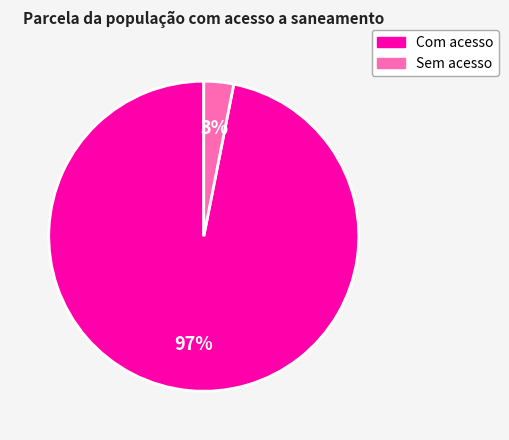

To the nearest percent, what is the difference between the largest and smallest slice percentages?

94%